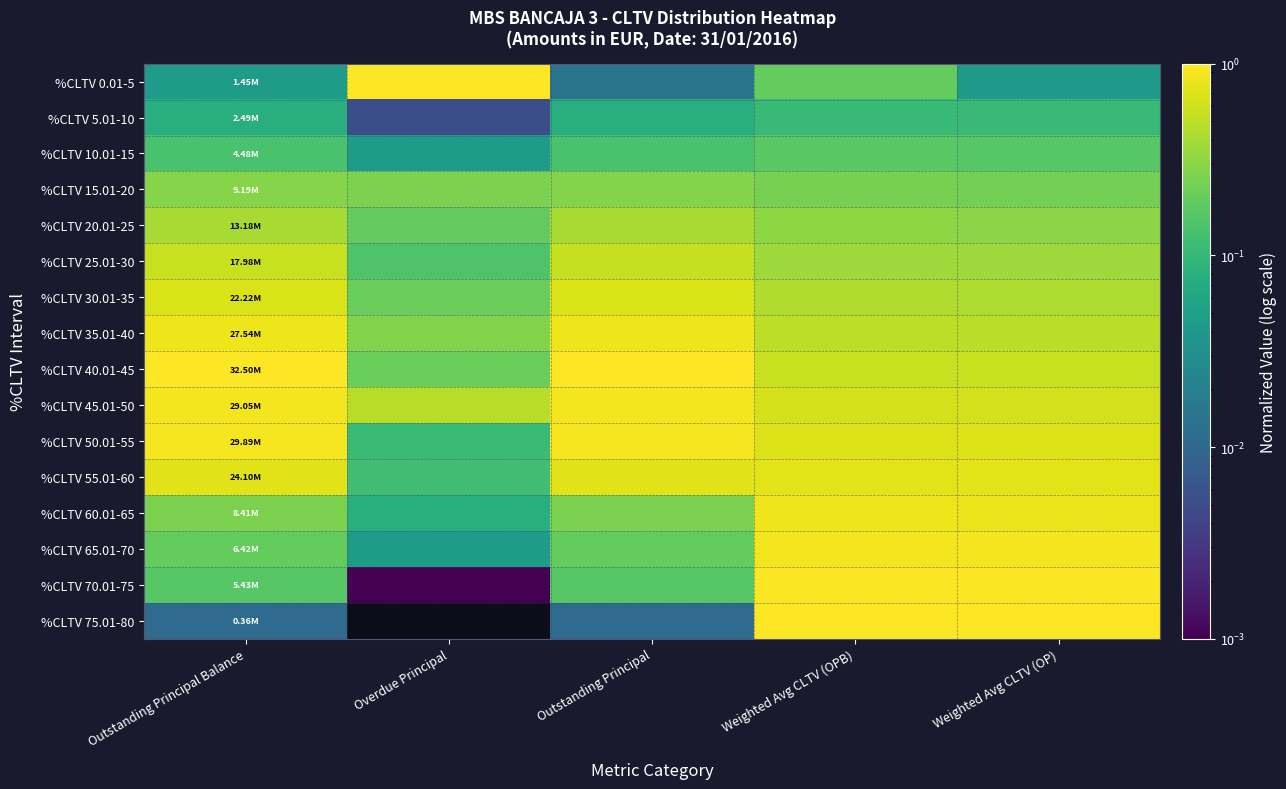

Count the number of categories in the chart.

5